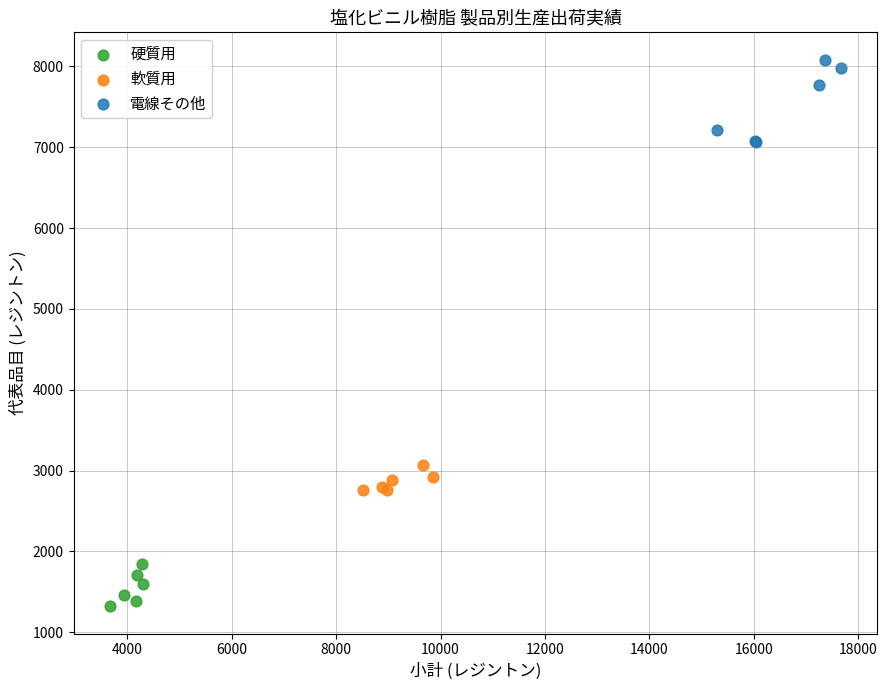

Which series contains the highest Y value?

電線その他